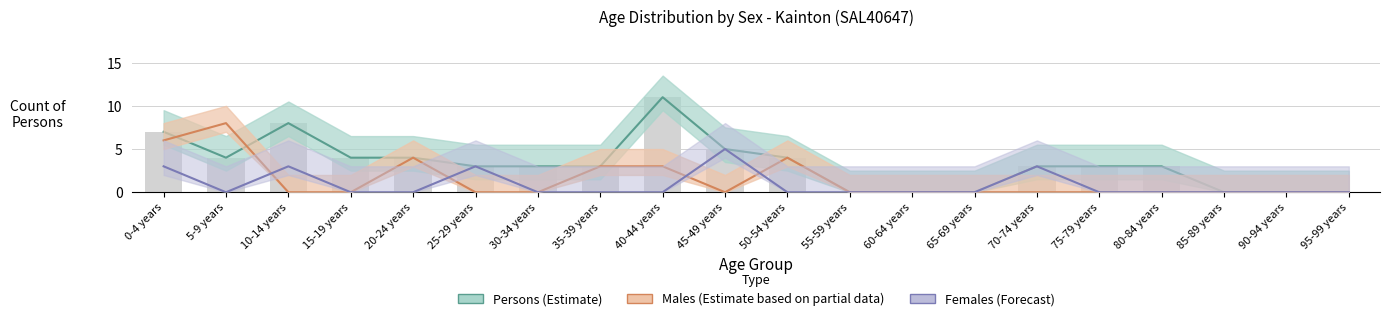

Is it true that Persons equals 7 at 0-4 years?

True